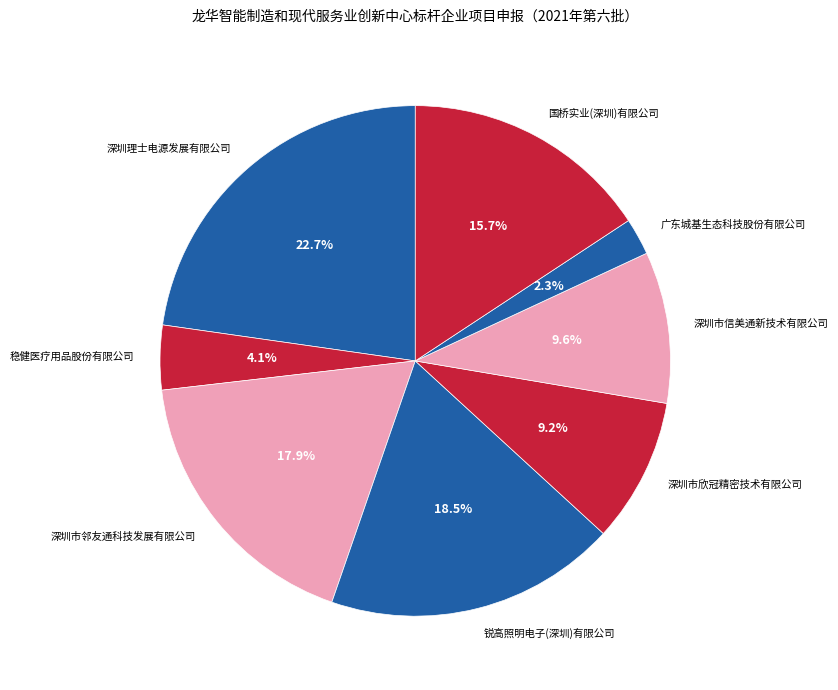

Count the number of slices in the pie.

8